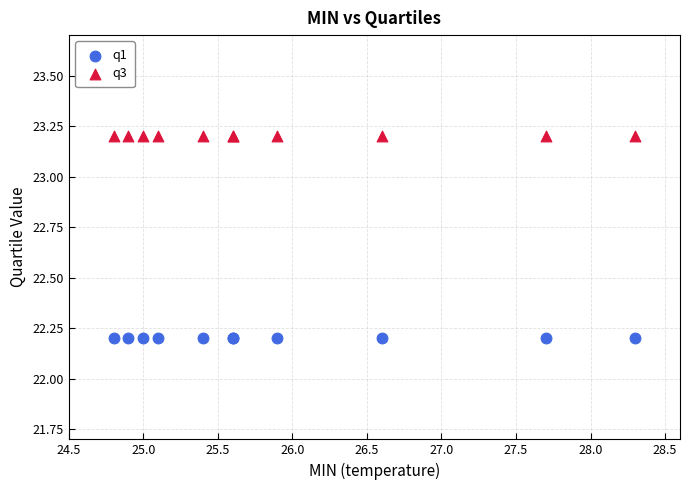

Which series contains the lowest Y value?

q1